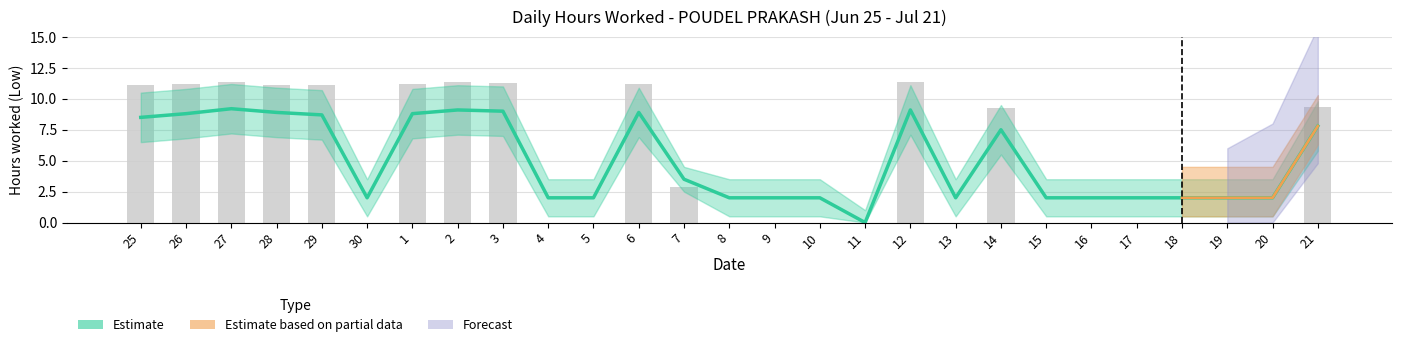

What is the difference between the highest and lowest values at 16?

2.0